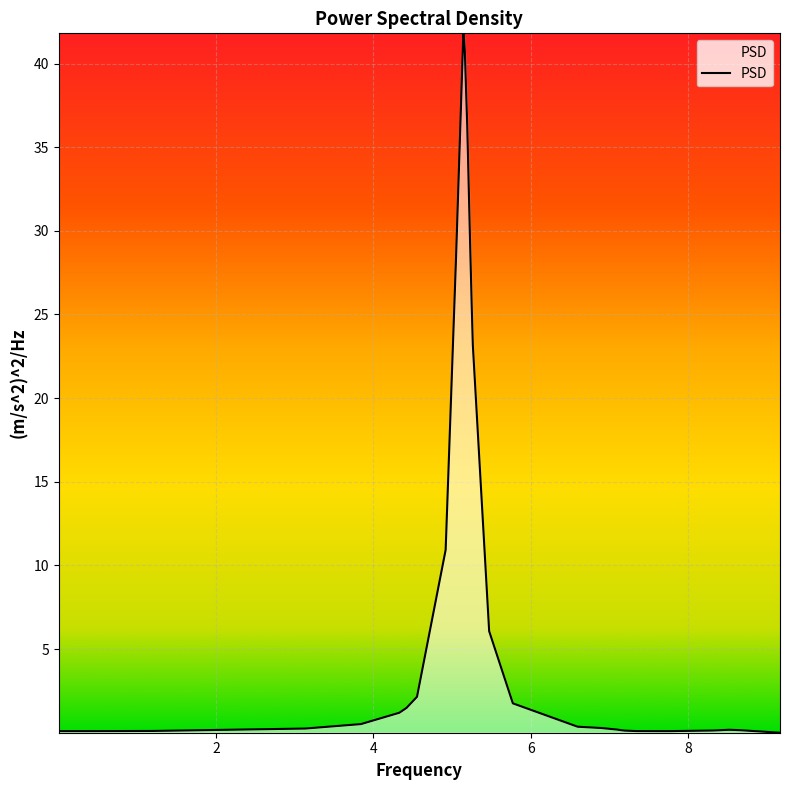

What is the difference between the maximum and minimum values?

41.8